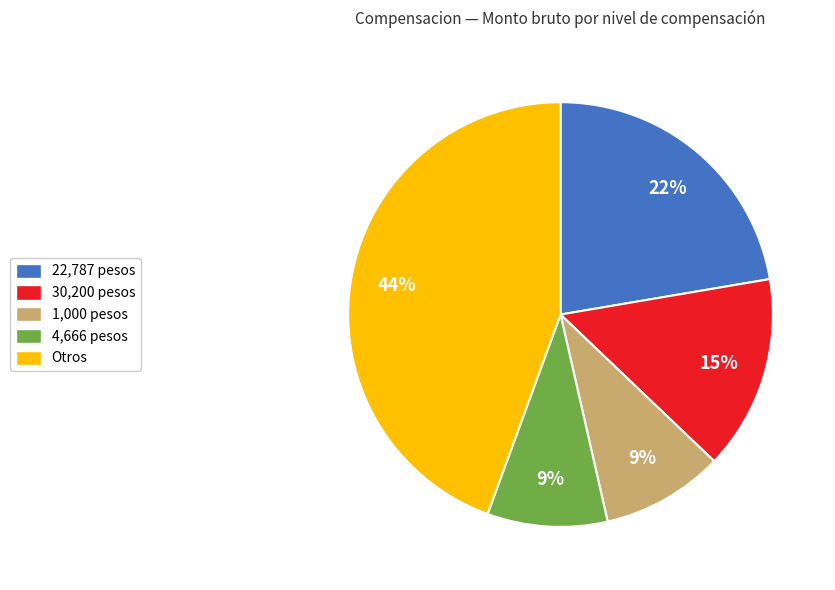

Is it true that 4,666 pesos is 19% of the pie?

False